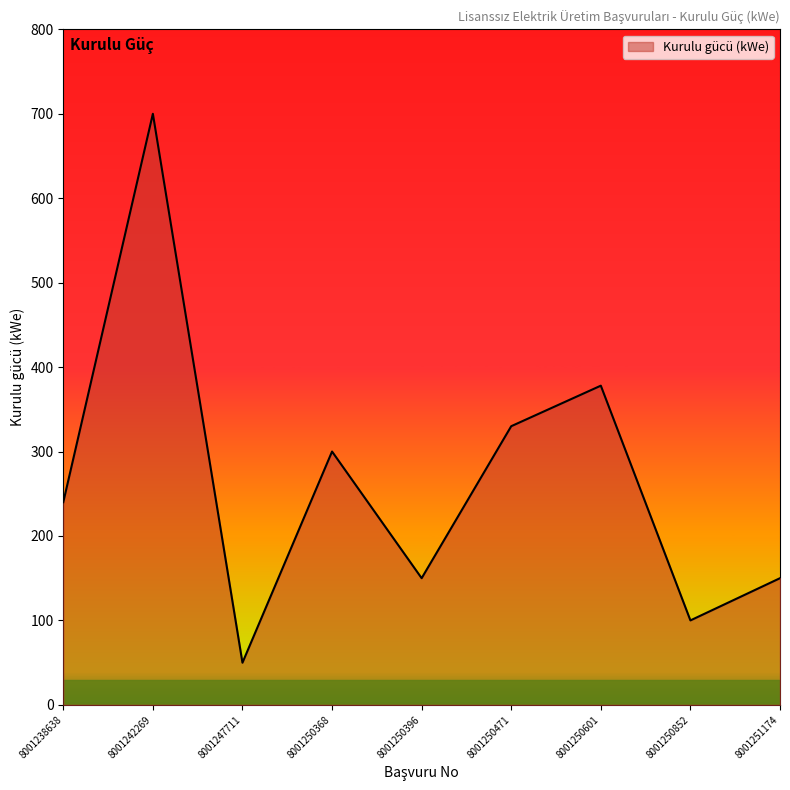

What is the minimum value shown in the chart?

49.9